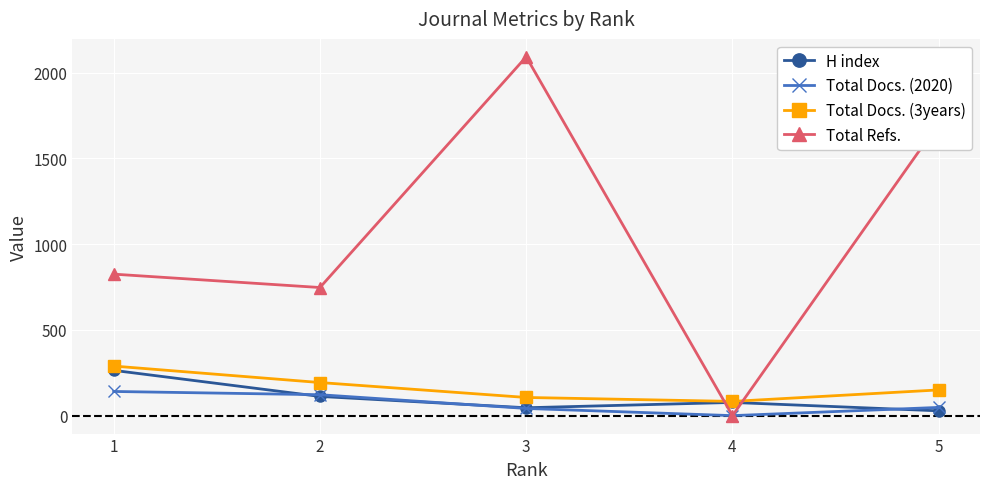

What is the value of the Total Docs. (3years) point at the 4th from the left?

83